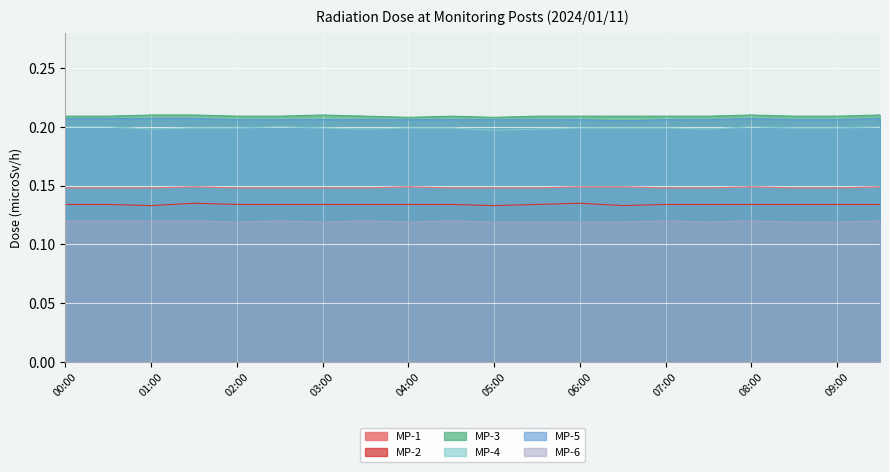

Where is the first local maximum for MP-6?

02:30